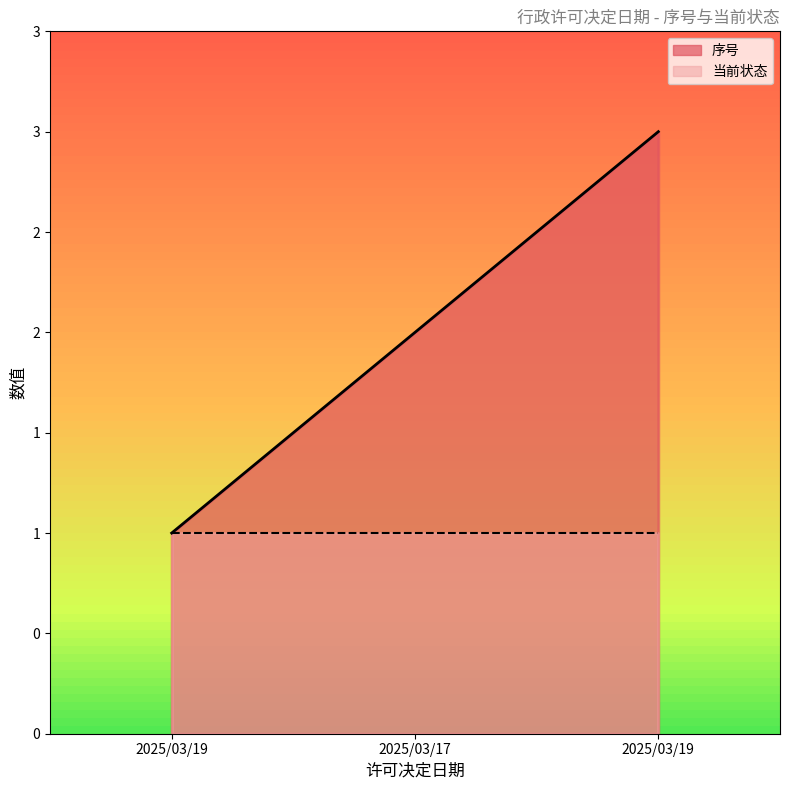

Rank the categories by value from highest to lowest.

2025/03/19, 2025/03/17, 2025/03/19